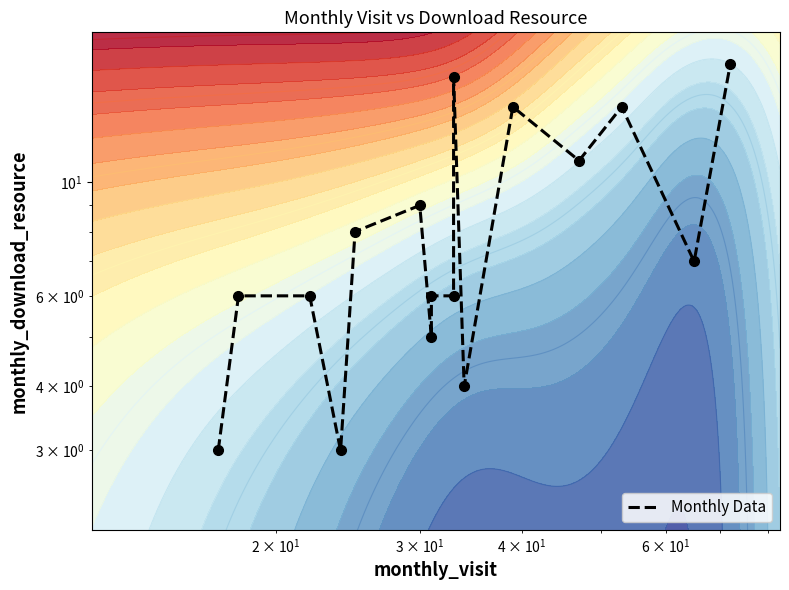

How many series are shown in this chart?

1